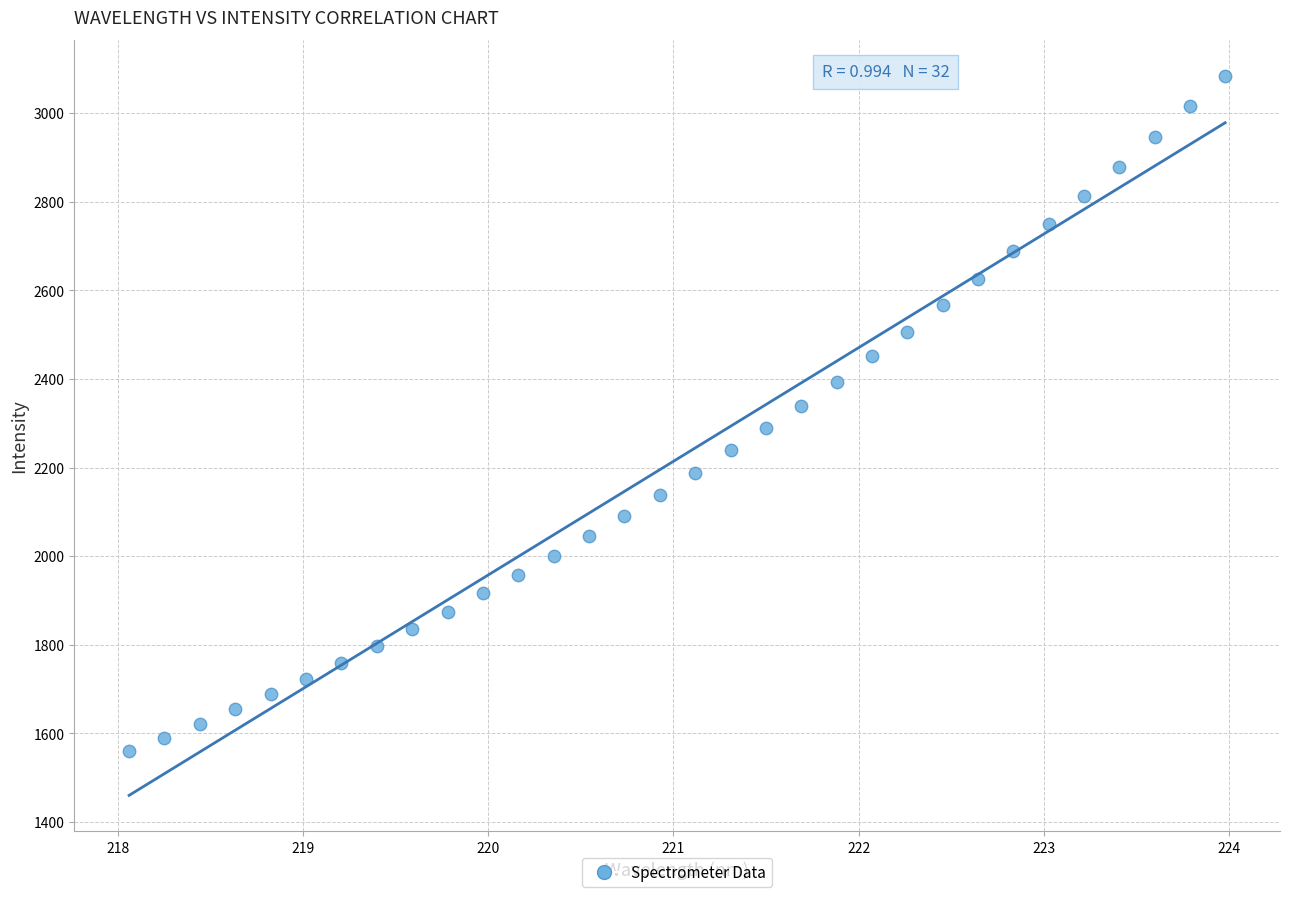

What is the range of Y values (max minus min)?

1523.7